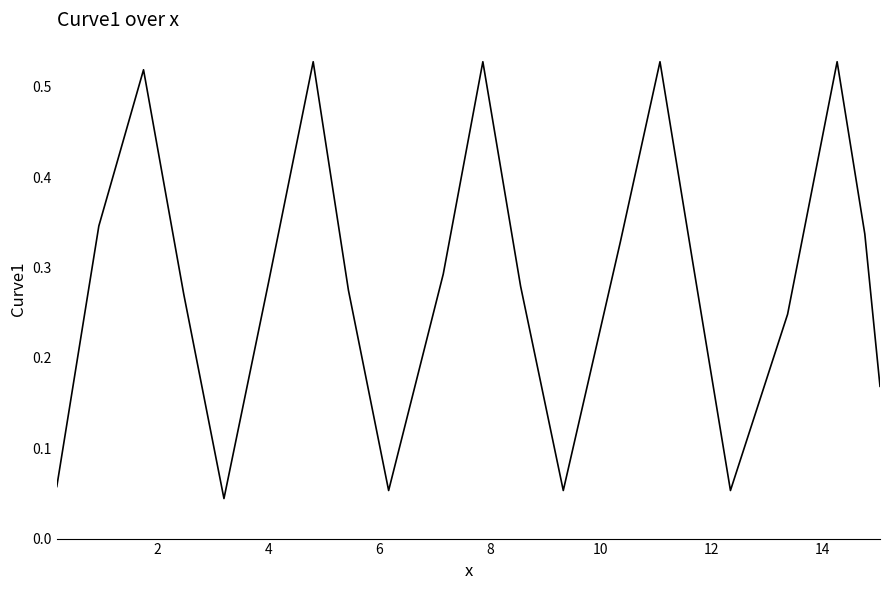

Is this an area chart (filled region under the line)?

No